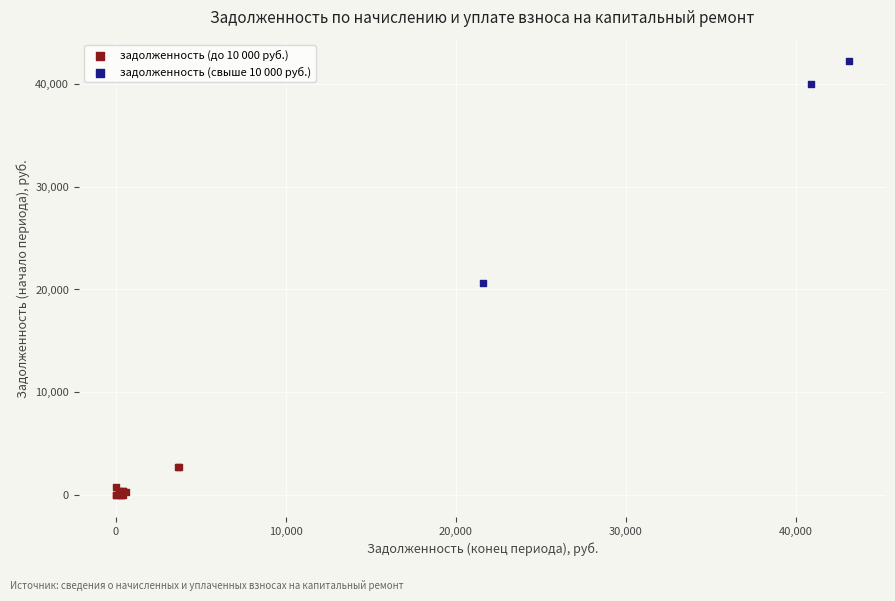

Which series has the largest Y range (max minus min)?

задолженность (свыше 10 000 руб.)